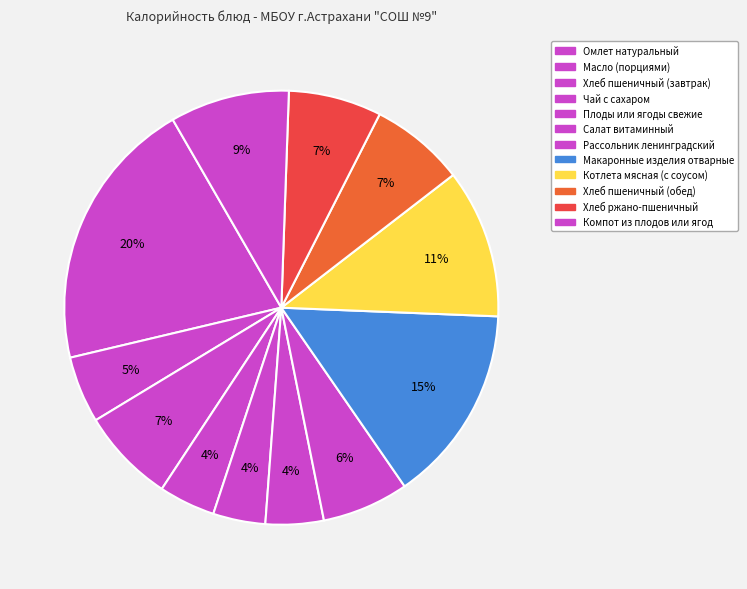

Does any single category account for the majority?

No